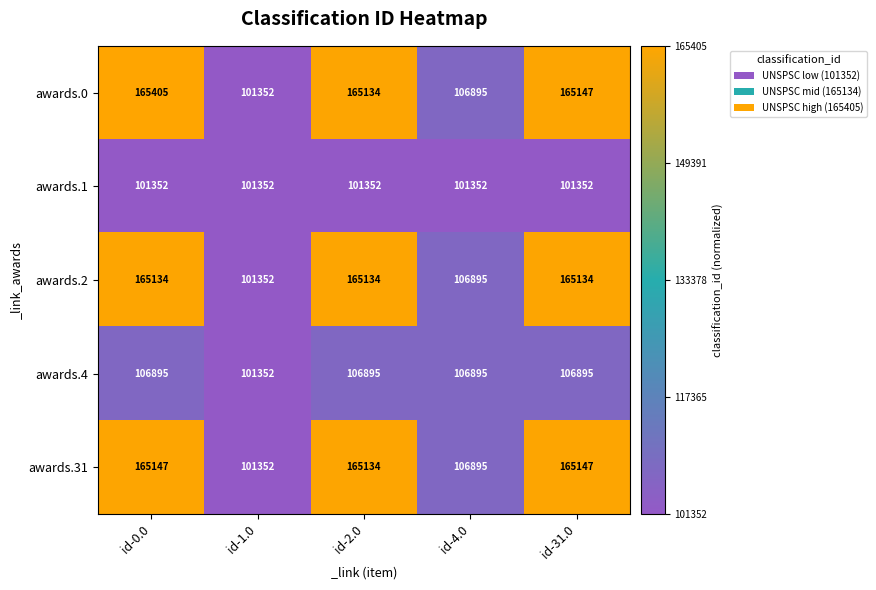

What is the difference between the awards.31 values at id-0.0 and id-1.0?

63795